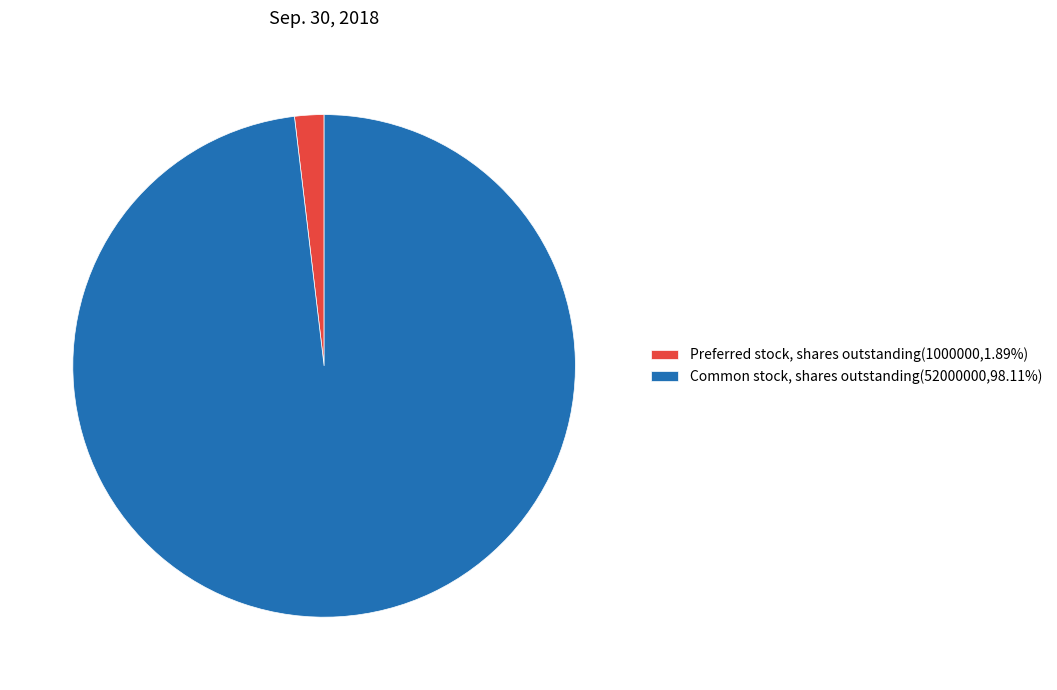

Is Common stock, shares outstanding the majority of the pie?

Yes